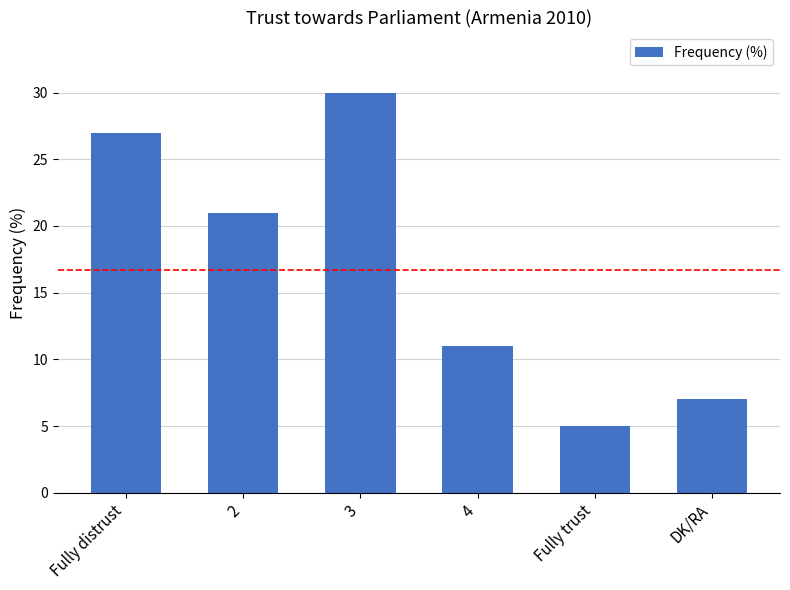

The value at Fully trust is 5. True or false?

True